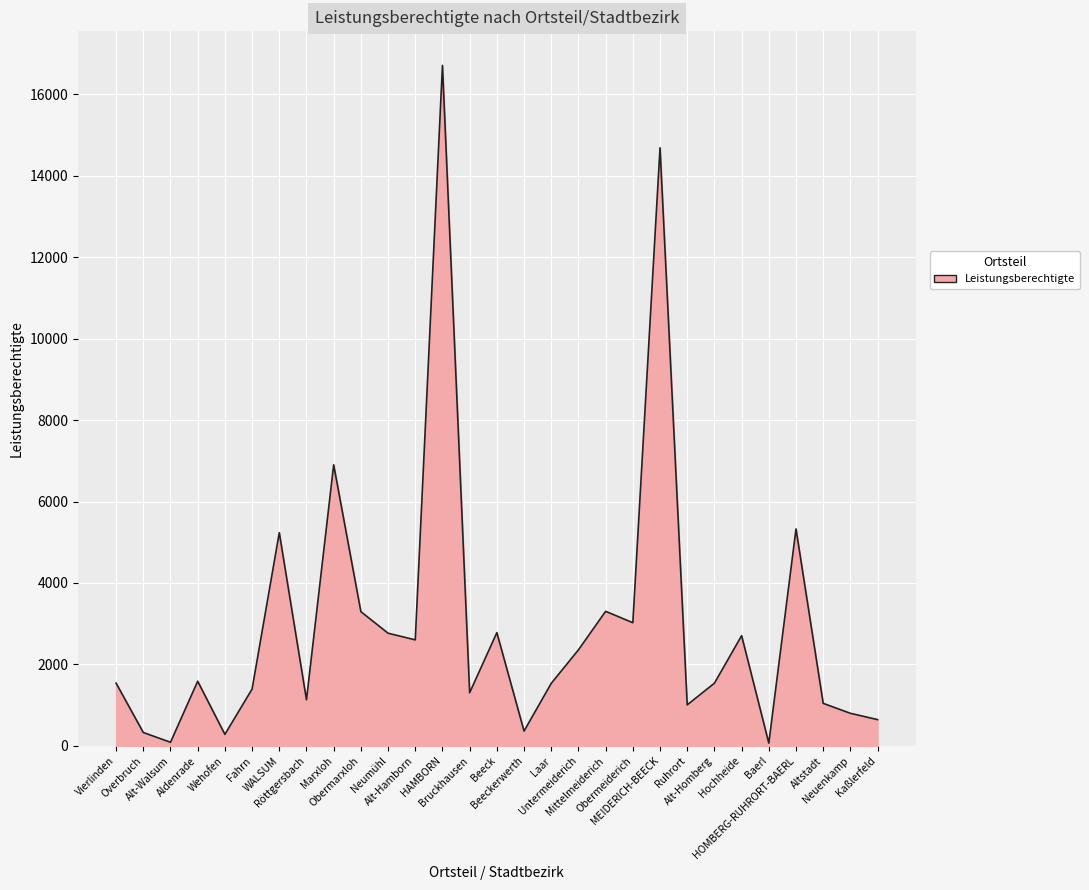

What is the maximum value shown in the chart?

16704